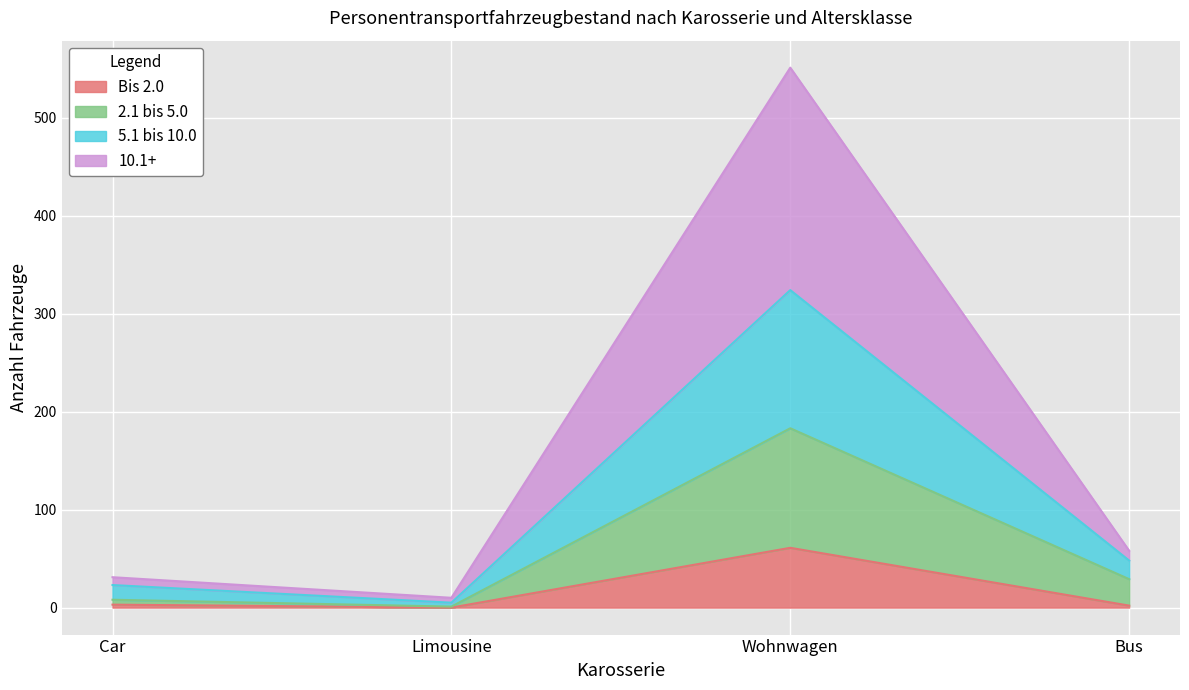

The value of Bis 2.0 at Wohnwagen is 36. True or false?

False